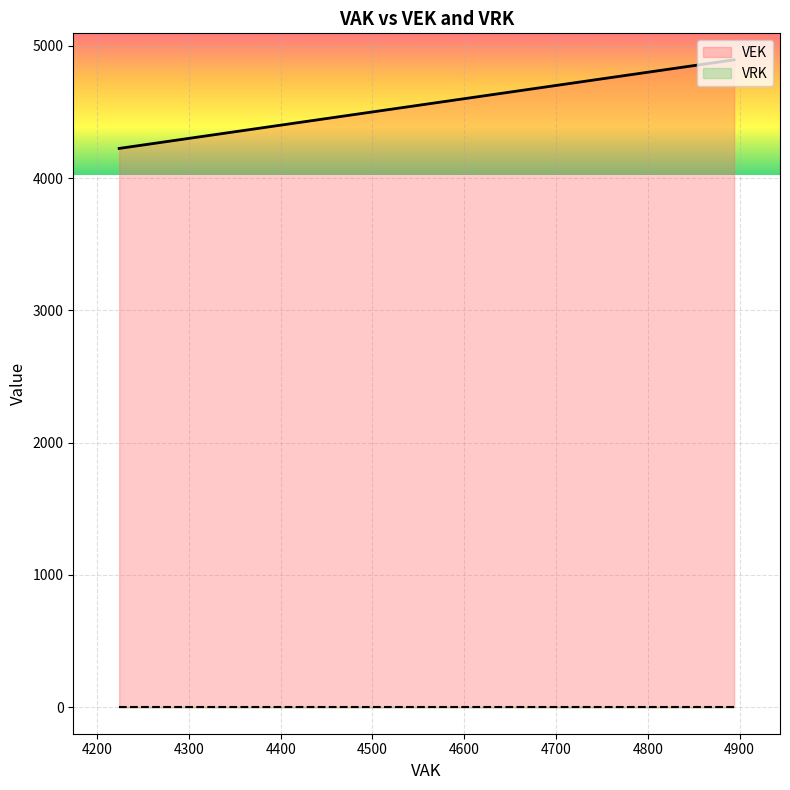

How many data points in VEK are less than 4712?

13